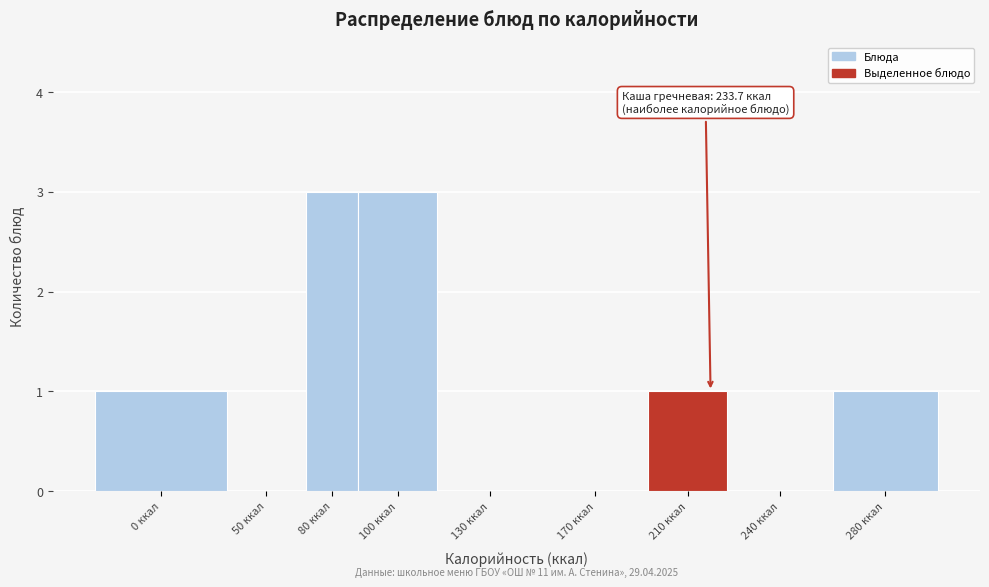

Reading left to right, what are all the values shown in this chart?

0 ккал=1	50 ккал=0	80 ккал=3	100 ккал=3	130 ккал=0	170 ккал=0	210 ккал=1	240 ккал=0	280 ккал=1